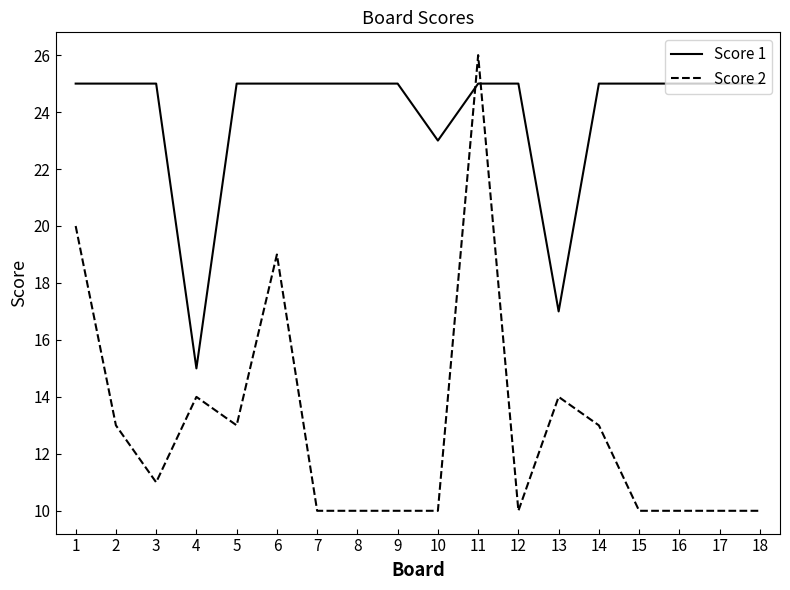

Reading right to left, what are all the values shown in this chart?

Score 1: 25	25	25	25	25	17	25	25	23	25	25	25	25	25	15	25	25	25
Score 2: 10	10	10	10	13	14	10	26	10	10	10	10	19	13	14	11	13	20